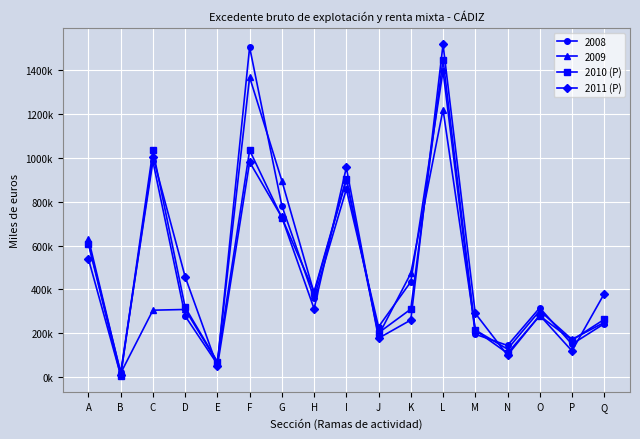

What are all the series names shown in the legend?

2008, 2009, 2010 (P), 2011 (P)